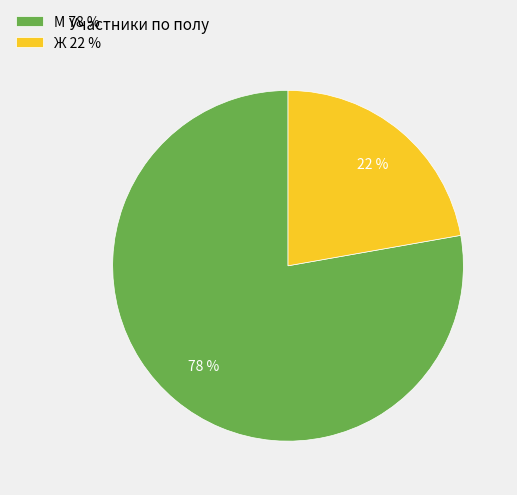

Is the sum of Ж and М greater than half?

Yes